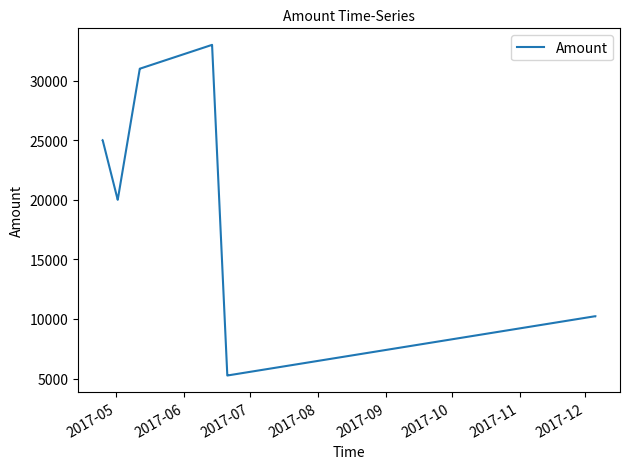

What is the minimum value shown in the chart?

5259